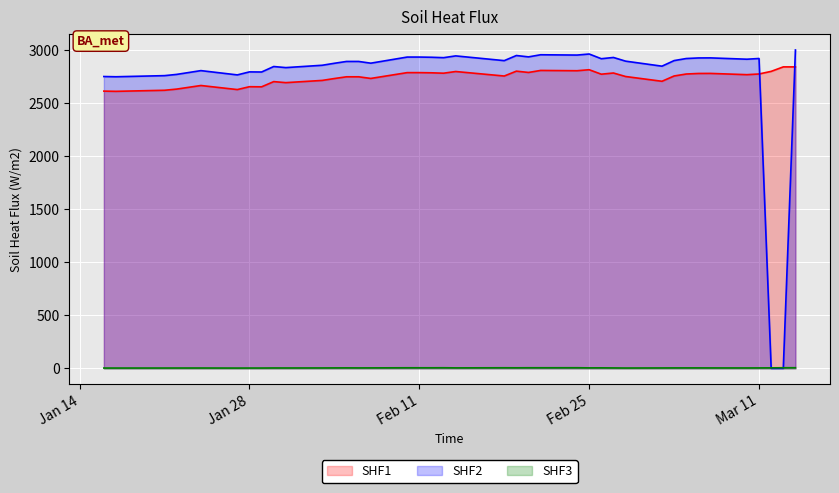

How many lines are shown in the chart?

3